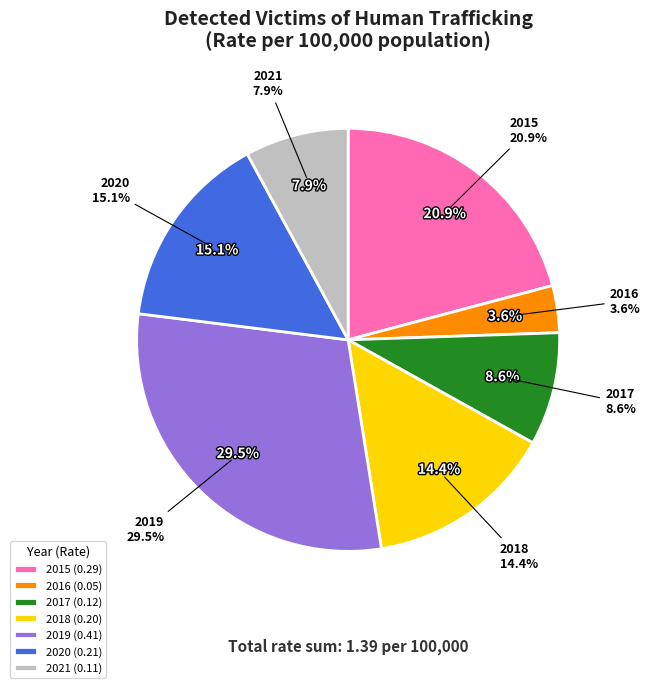

How many segments does this pie chart have?

7